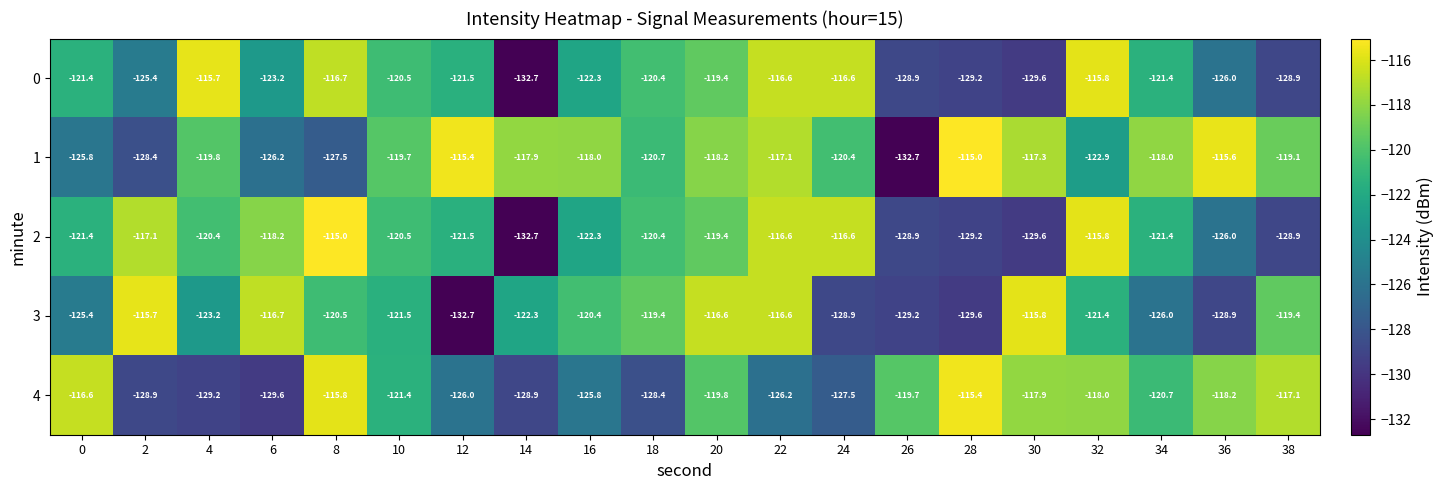

Which series has the largest total across all categories?

1